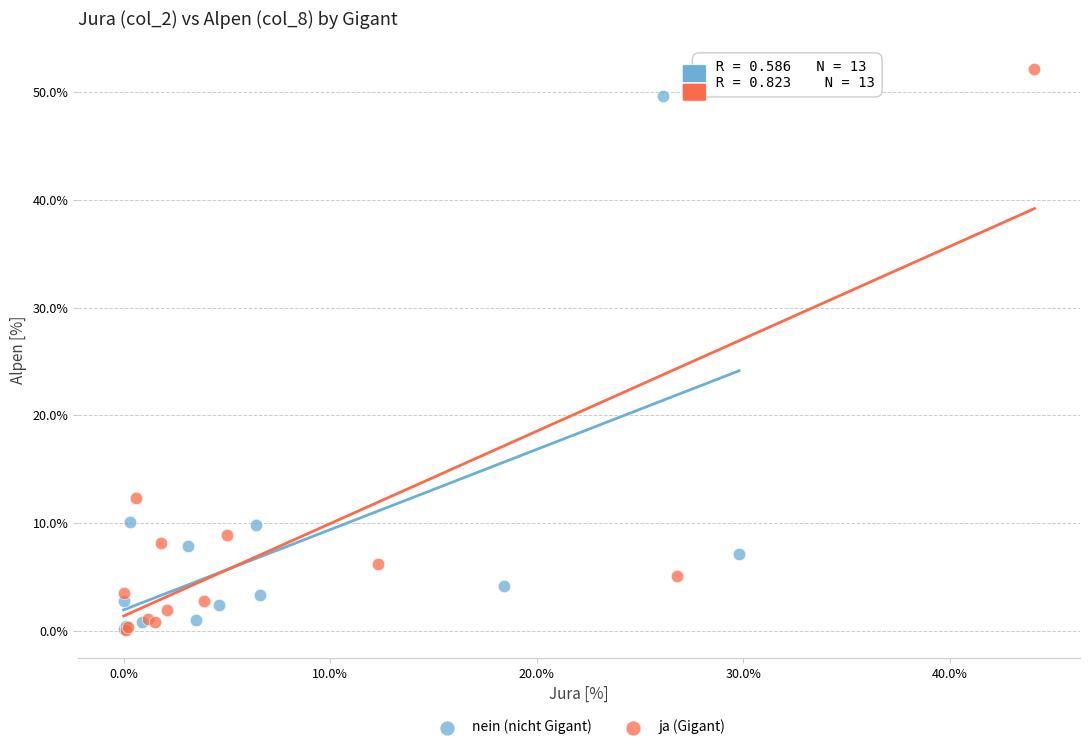

Which series contains the highest Y value?

ja (Gigant)